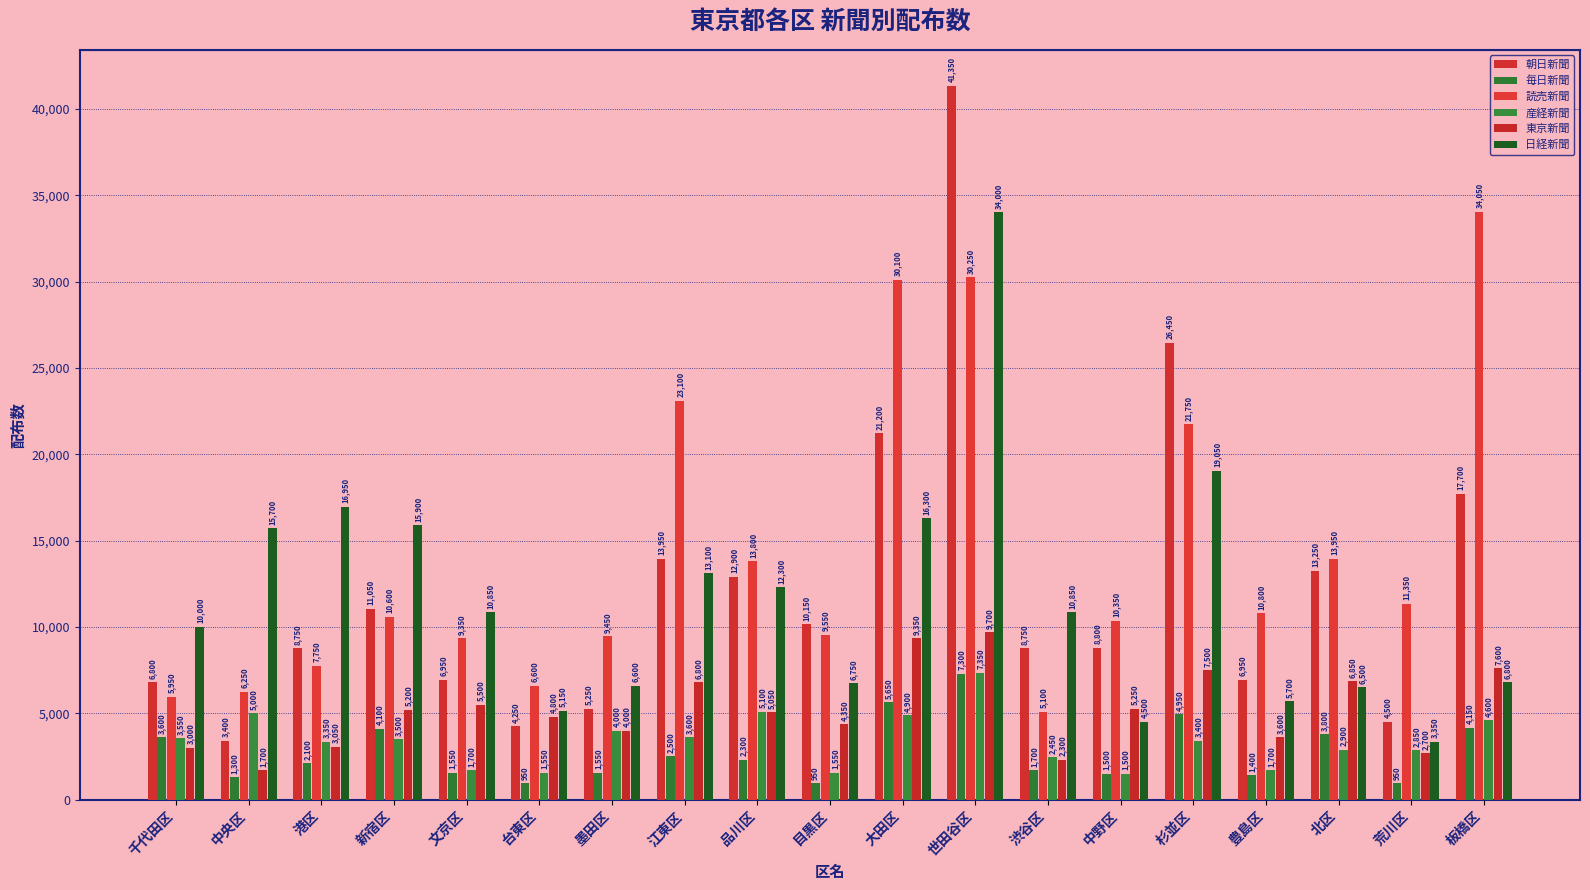

Which category has the highest value in the 産経新聞 series?

世田谷区